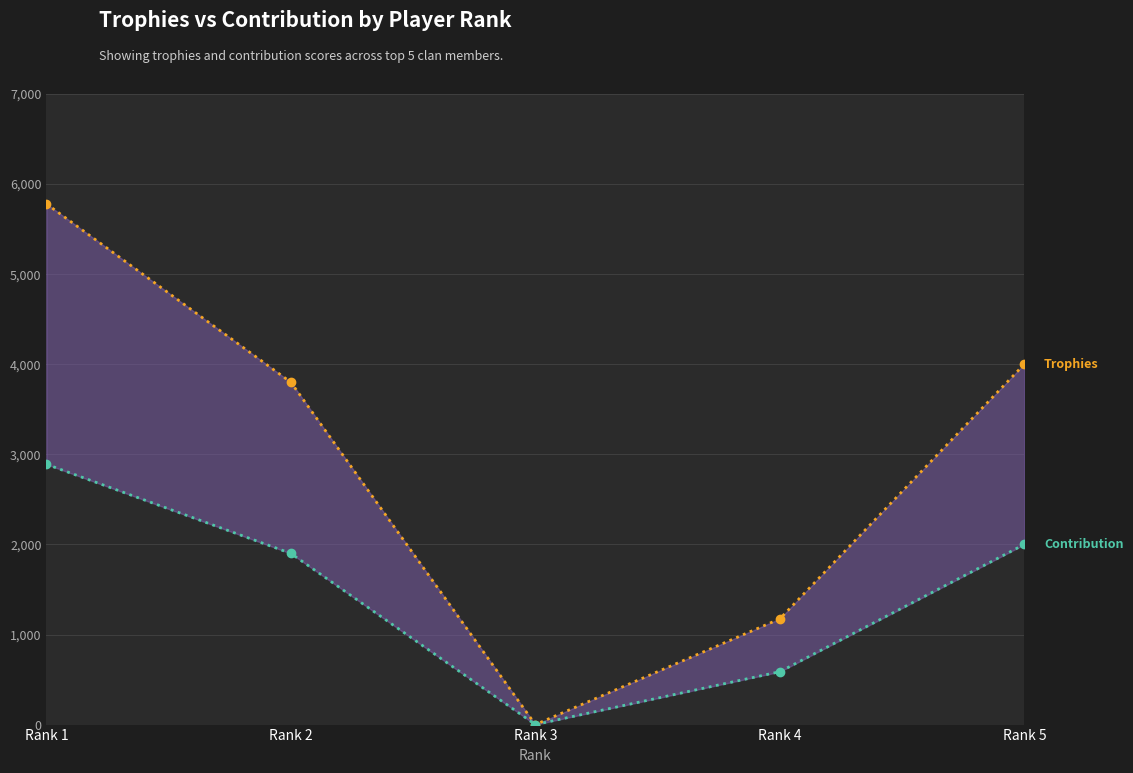

Between Rank 5 and Rank 3, which is larger?

Rank 5